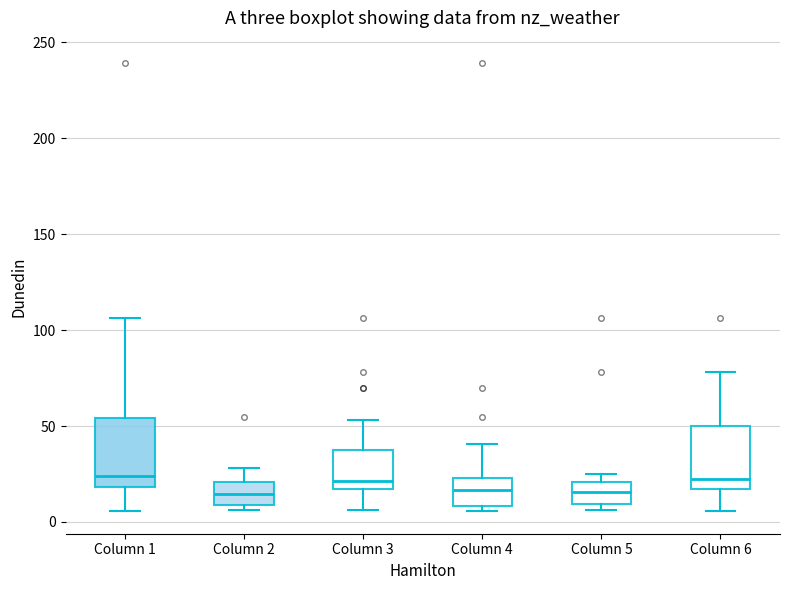

Where does the lower whisker of the box for Column 3 end on the y-axis? The values are not printed on the chart, so give them approximately, as read against the axis.

5